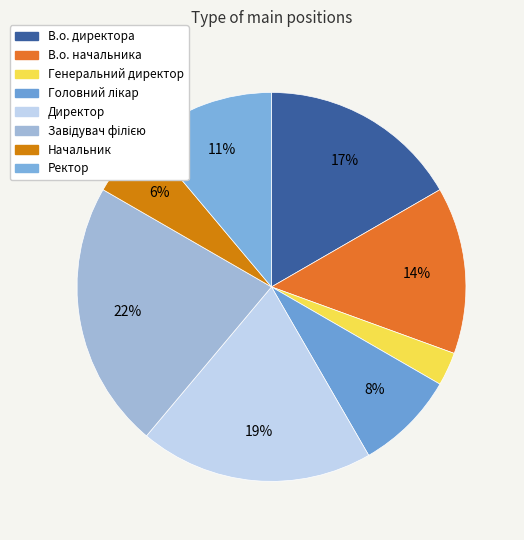

Does any single category account for the majority?

No